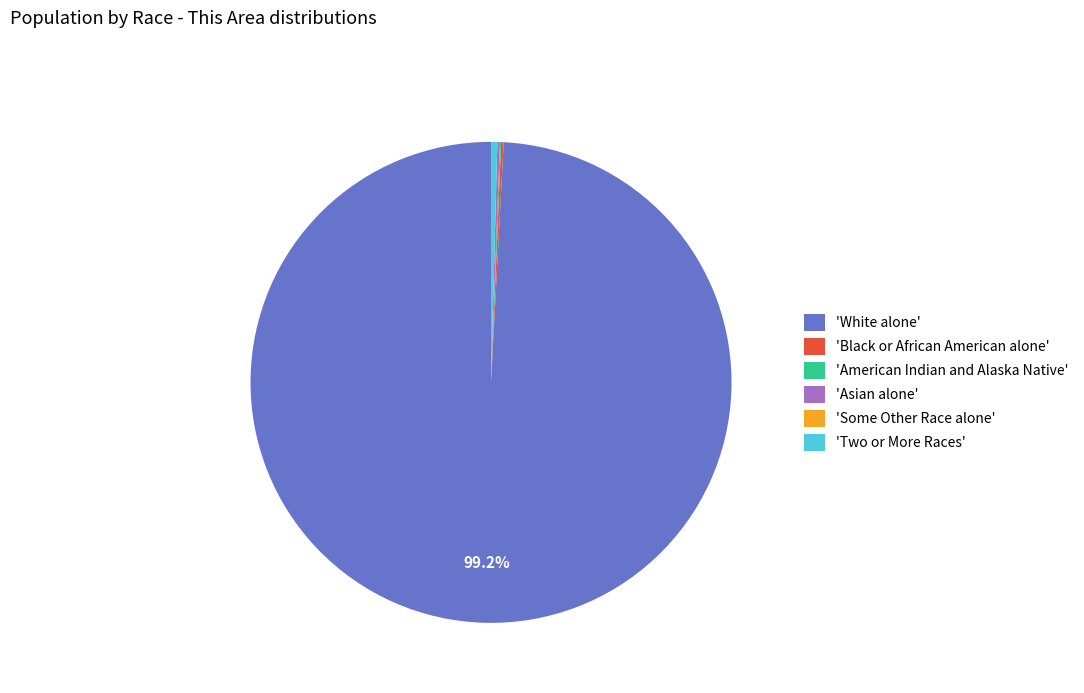

Is there any slice that represents more than half of the pie?

Yes